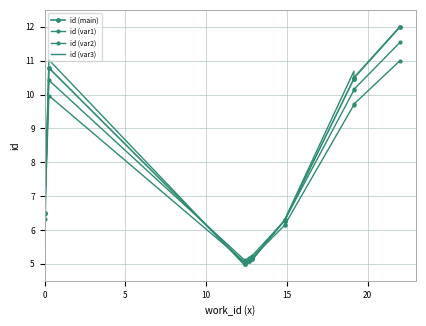

The id (var1) series shows 14.8 at 7. True or false?

False